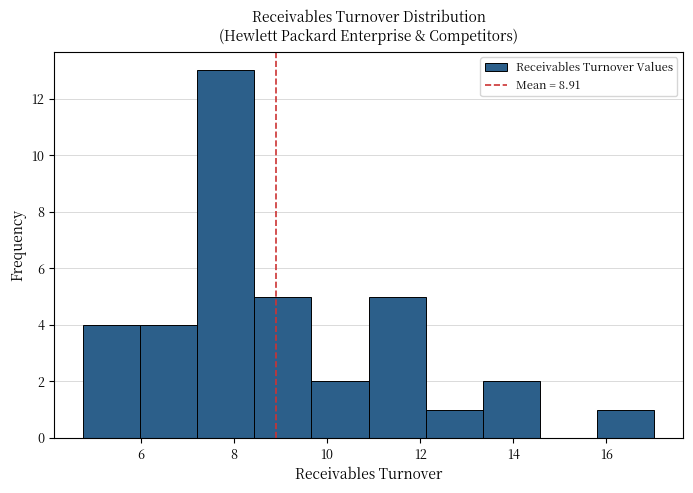

How tall is the bar that spans 13.4 to 14.6 on the x-axis? Neither the bar edges nor the heights are printed on the chart, so give them approximately, as read against the axes.

2